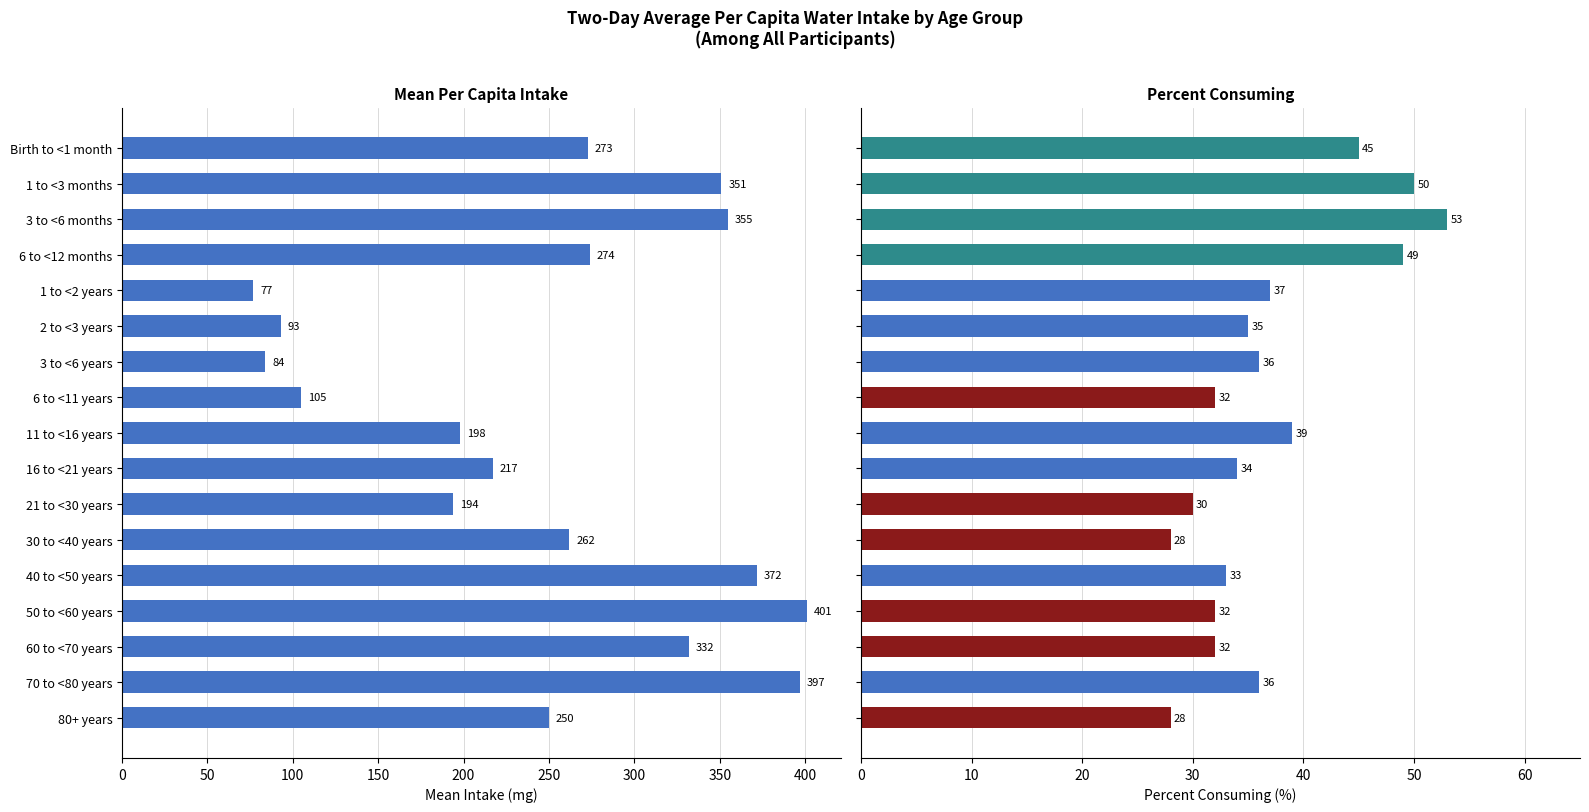

Which series has the largest total across all categories?

Mean Intake